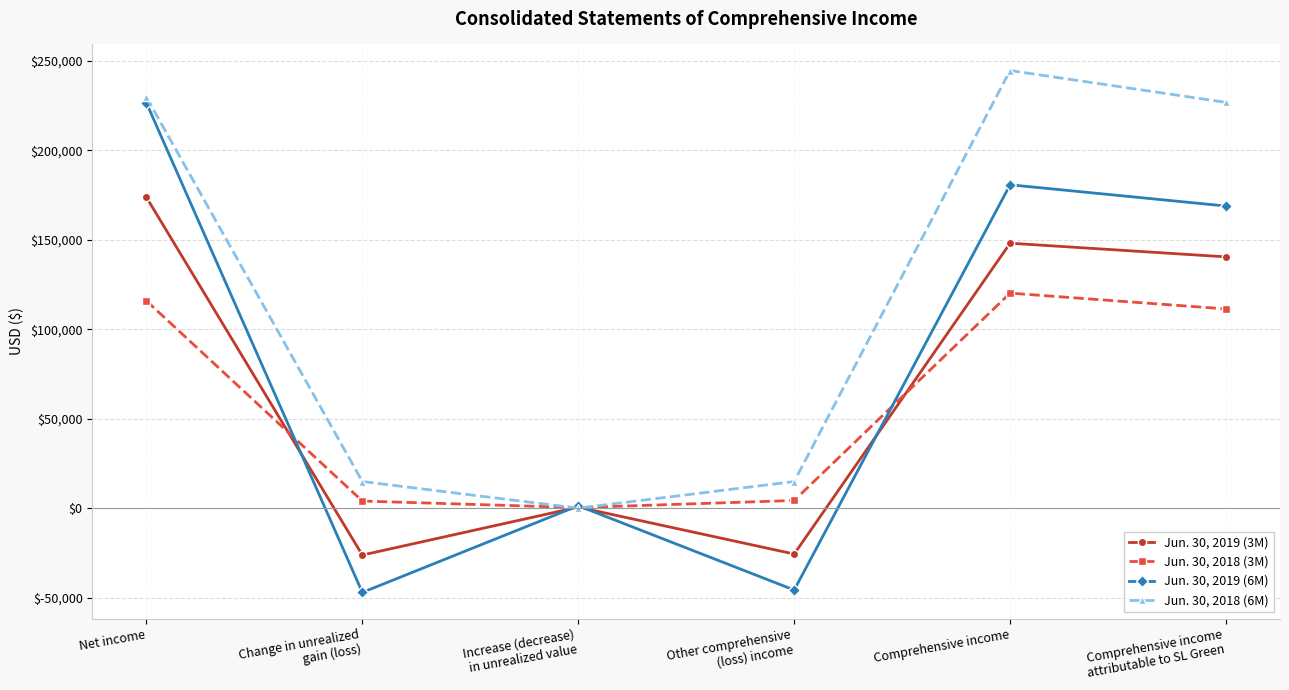

How many data points in Jun. 30, 2018 (3M) are less than 111343?

3